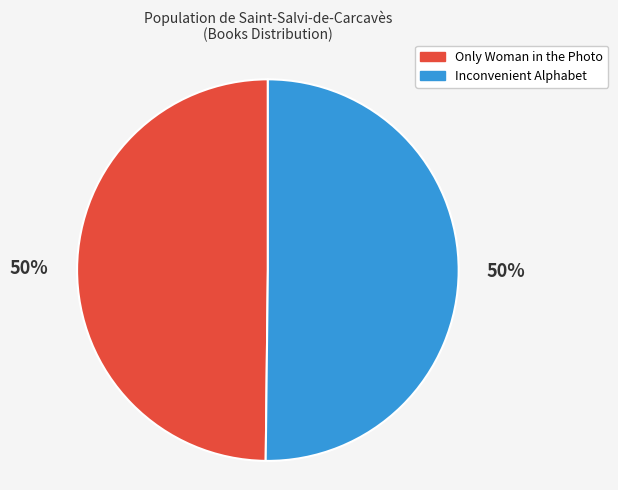

What percentage is the Only Woman in the Photo slice, to the nearest percent?

50%